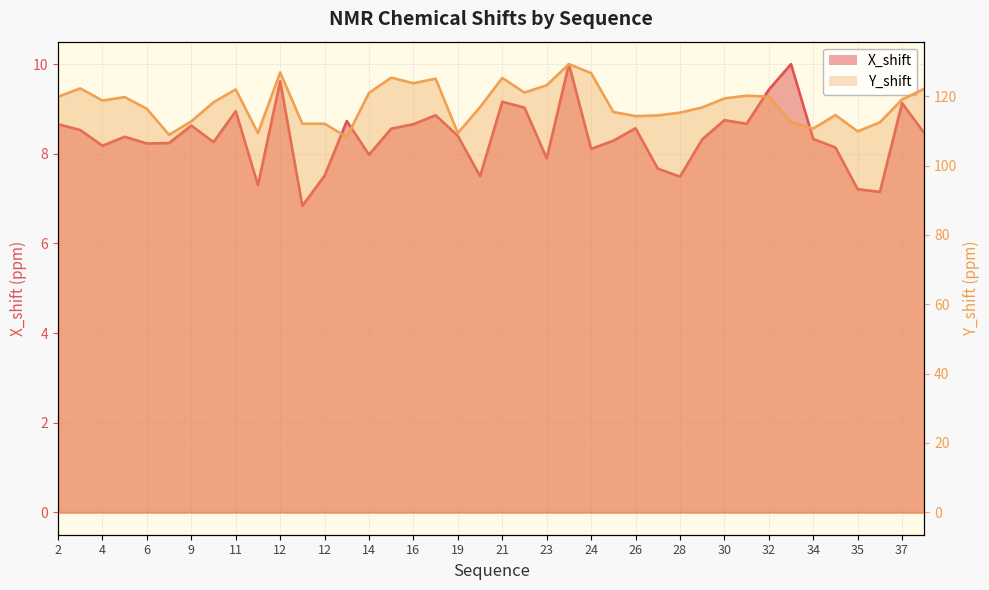

What is the sum of the X_shift values at 11 and 10?

17.2